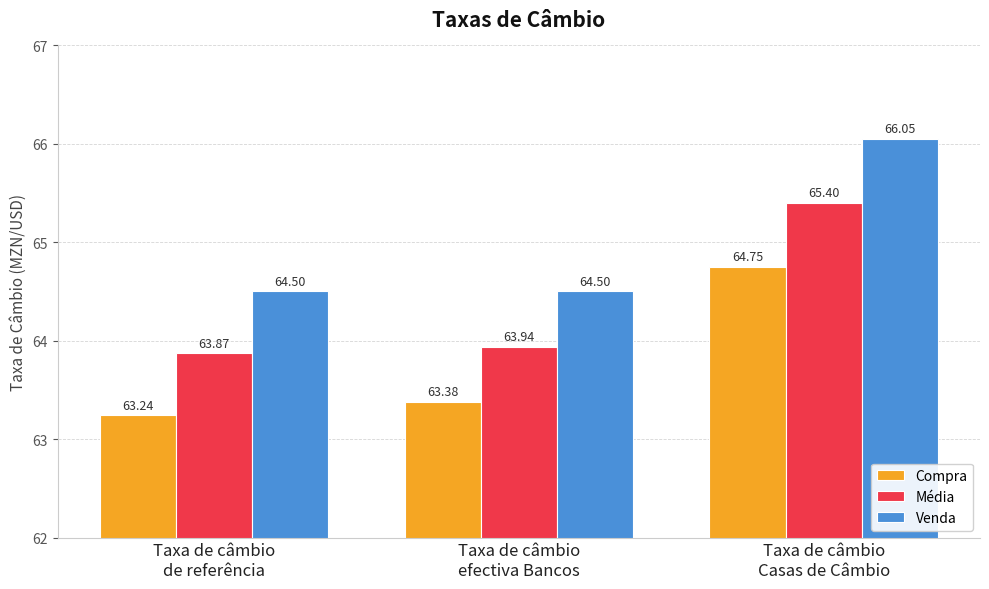

Rank the series at Taxa de câmbio
de referência from highest to lowest value.

Venda, Média, Compra